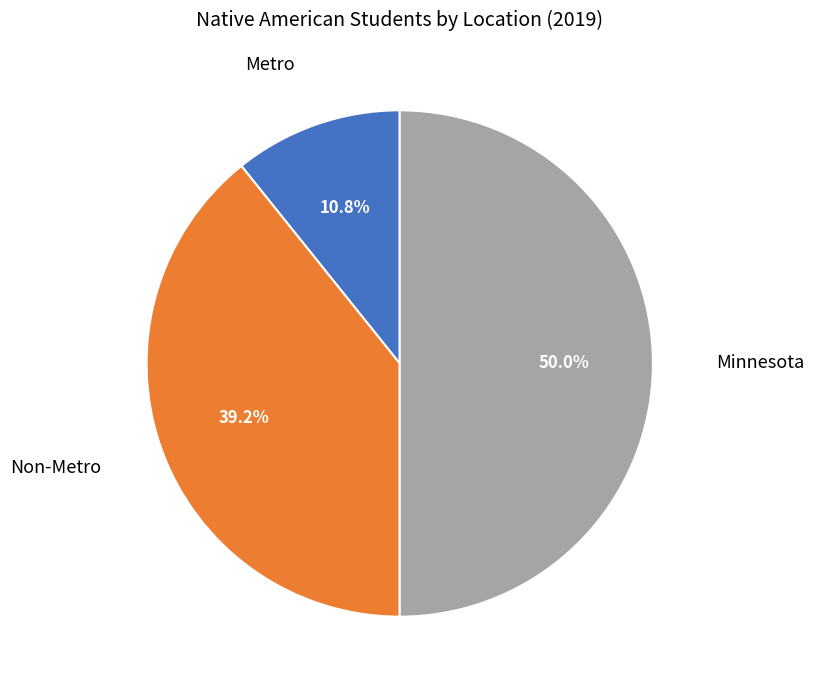

Rank the categories by value from highest to lowest.

Minnesota, Non-Metro, Metro